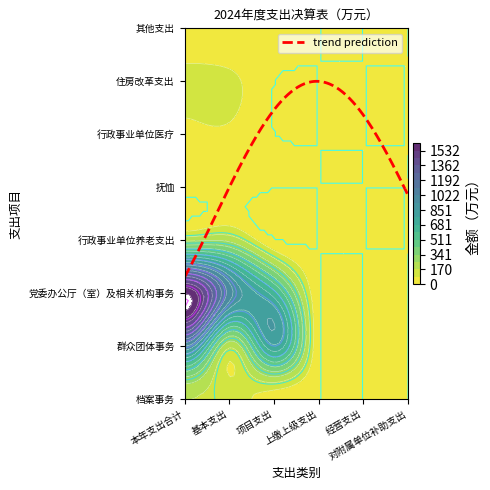

Reading left to right, transcribe all the data shown in this chart.

档案事务: 171.3	127.7	43.6	0.0	0.0	0.0
群众团体事务: 940.1	188.6	751.5	0.0	0.0	0.0
党委办公厅（室）及相关机构事务: 1617.5	983.1	634.4	0.0	0.0	0.0
行政事业单位养老支出: 232.4	232.4	0.0	0.0	0.0	0.0
抚恤: 23.0	23.0	0.0	0.0	0.0	0.0
行政事业单位医疗: 67.4	67.4	0.0	0.0	0.0	0.0
住房改革支出: 110.2	110.2	0.0	0.0	0.0	0.0
其他支出: 35.4	0.0	35.4	0.0	0.0	0.0